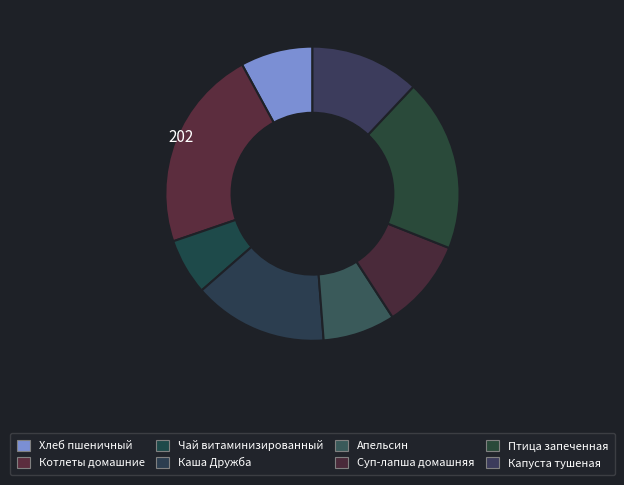

How many segments does this pie chart have?

8